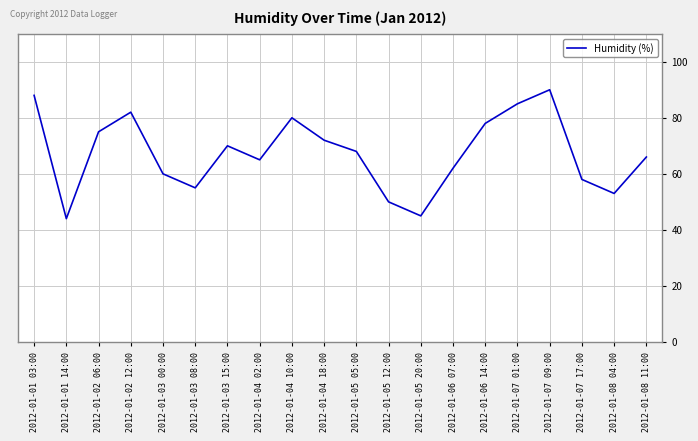

Where is the first local maximum?

2012-01-02 12:00